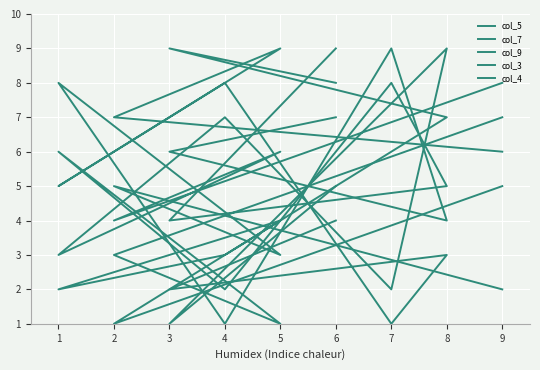

At which label does col_9 first exceed 5?

5